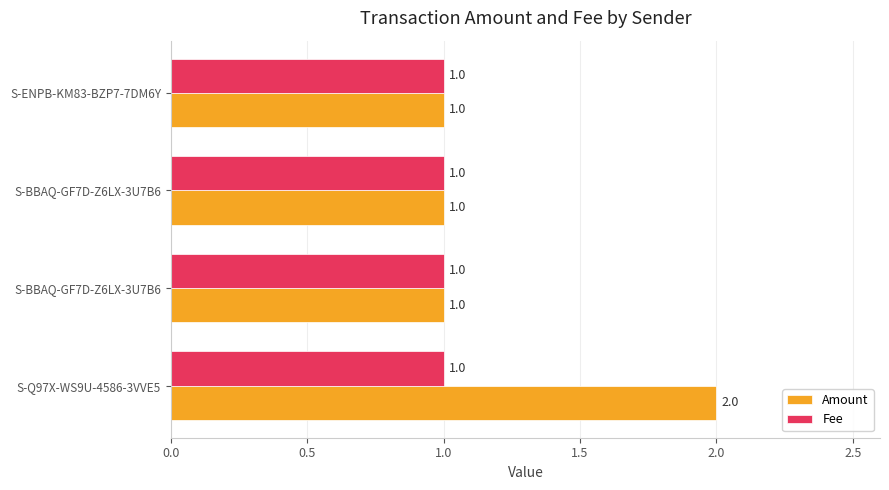

What are all the series names shown in the legend?

Amount, Fee